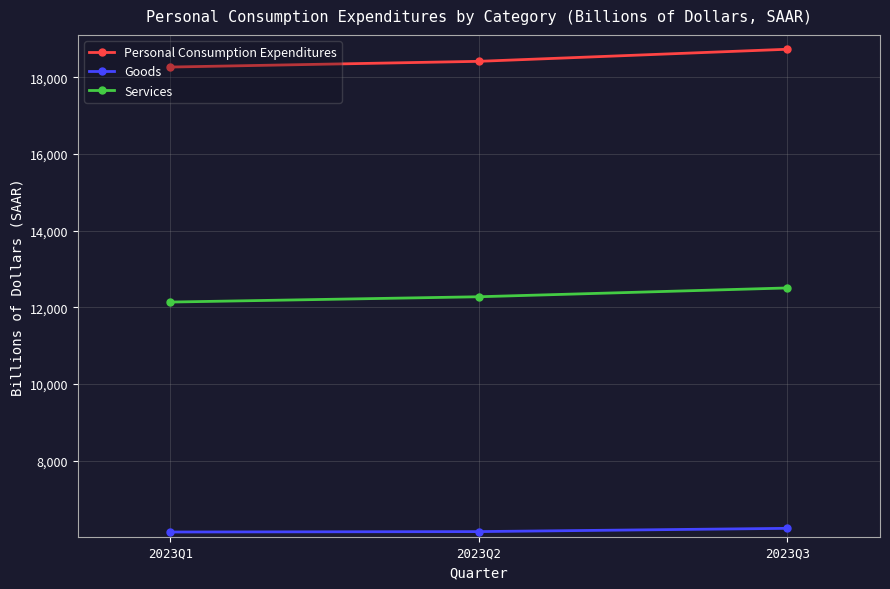

Does the chart display data point markers on the line(s)?

Yes